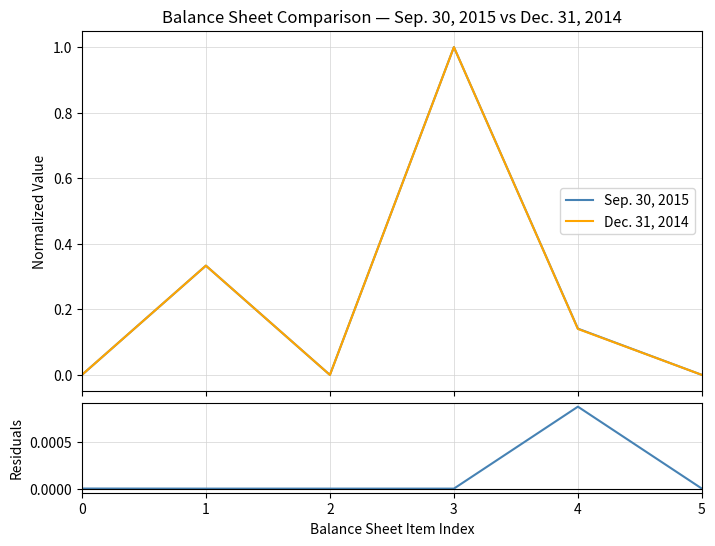

At how many categories does at least one series exceed 0?

4